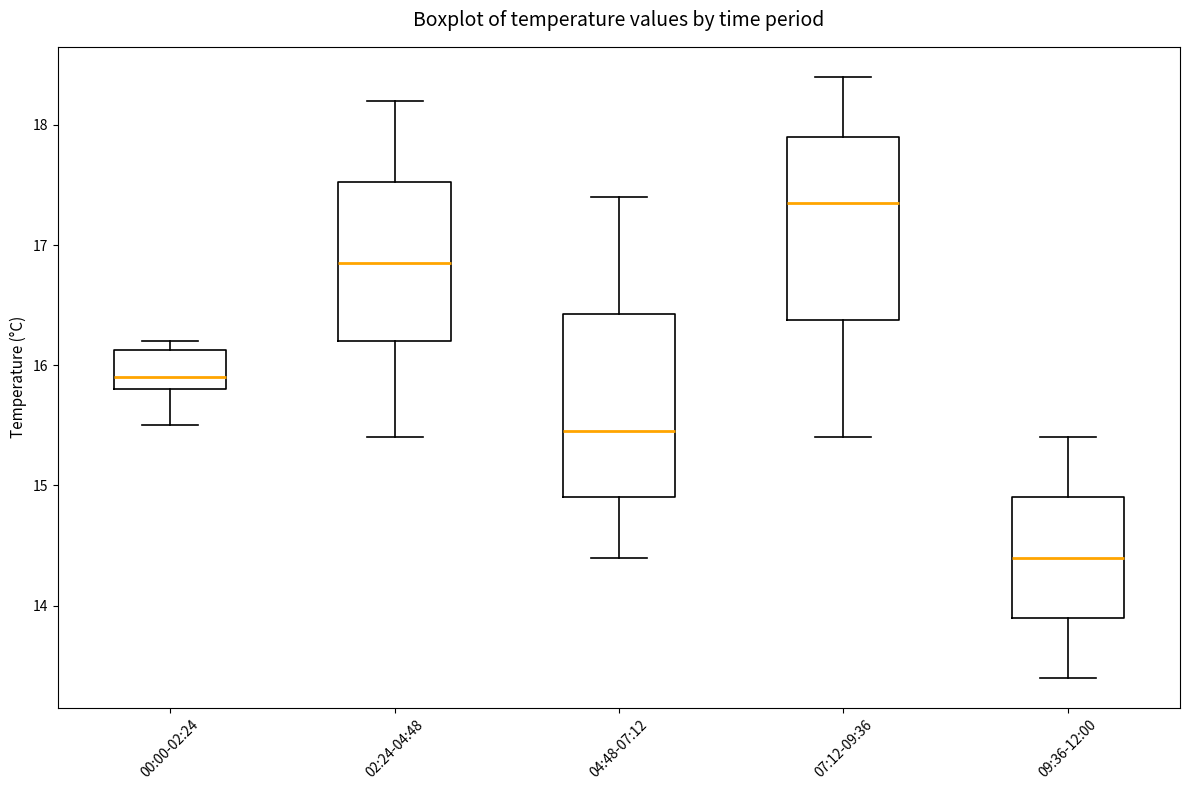

Reading left to right, transcribe this box plot: for each box, give where its median line is, the range the box spans, and where its two whiskers end, as read against the y-axis. The values are not printed on the chart, so give them approximately, as read against the axis.

00:00-02:24: median 15.9, box 15.8 to 16.1, whiskers 15.5 to 16.2
02:24-04:48: median 16.9, box 16.2 to 17.5, whiskers 15.4 to 18.2
04:48-07:12: median 15.5, box 14.9 to 16.4, whiskers 14.4 to 17.4
07:12-09:36: median 17.4, box 16.4 to 17.9, whiskers 15.4 to 18.4
09:36-12:00: median 14.4, box 13.9 to 14.9, whiskers 13.4 to 15.4